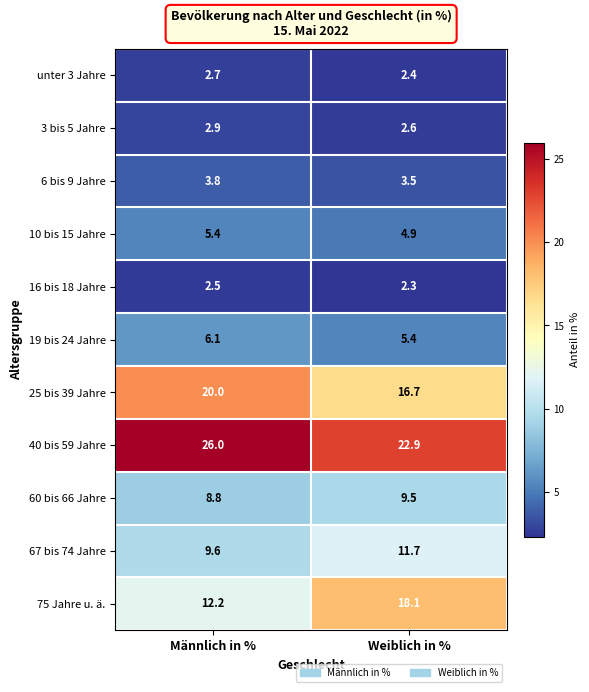

True or false: 40 bis 59 Jahre has a value of 44.9 at Männlich in %.

False